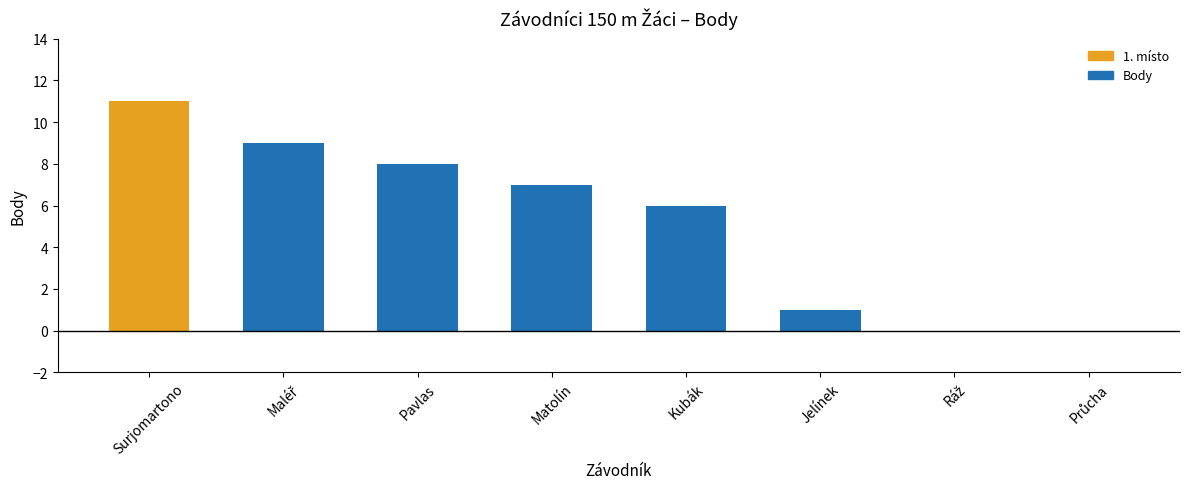

True or false: the data shows 11 at Surjomartono.

True